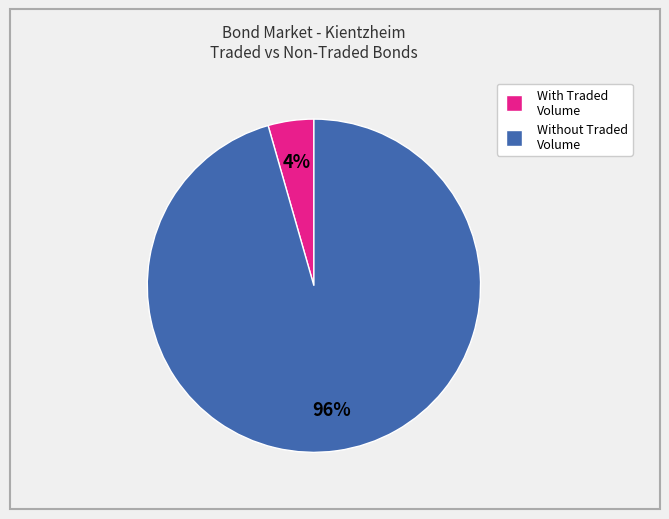

Count the number of slices in the pie.

2